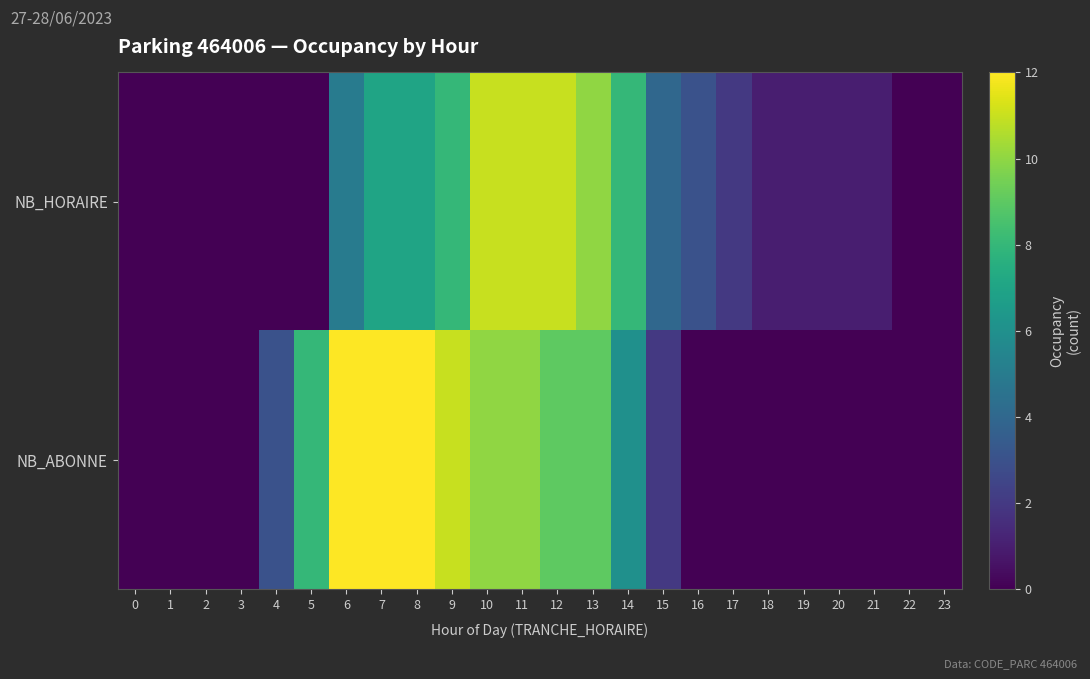

Reading left to right, transcribe all the data shown in this chart.

NB_HORAIRE: 0=0	1=0	2=0	3=0	4=0	5=0	6=5	7=7	8=7	9=8	10=11	11=11	12=11	13=10	14=8	15=4	16=3	17=2	18=1	19=1	20=1	21=1	22=0	23=0
NB_ABONNE: 0=0	1=0	2=0	3=0	4=3	5=8	6=12	7=12	8=12	9=11	10=10	11=10	12=9	13=9	14=6	15=2	16=0	17=0	18=0	19=0	20=0	21=0	22=0	23=0